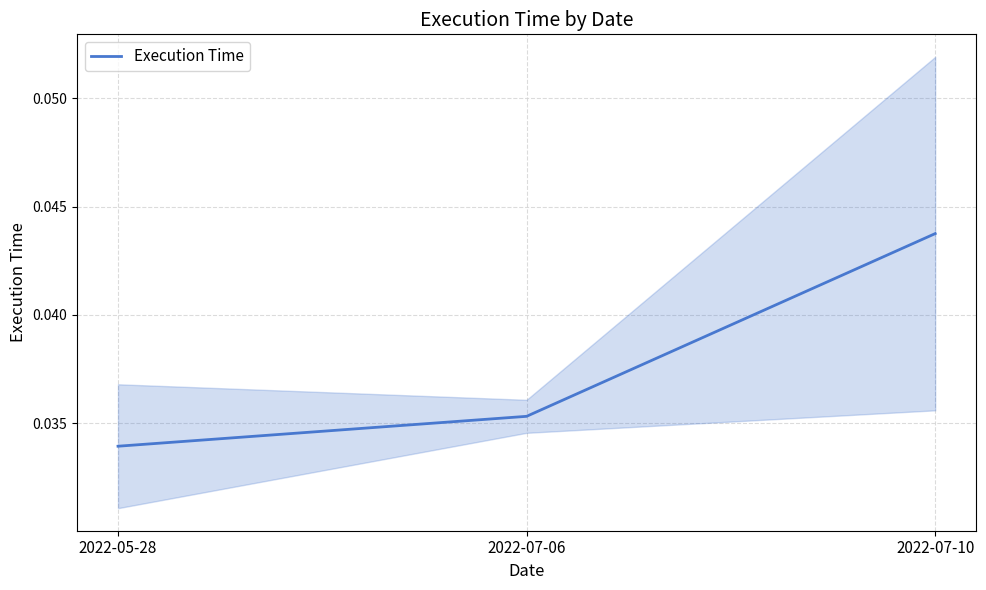

Count the number of data series in this chart.

1